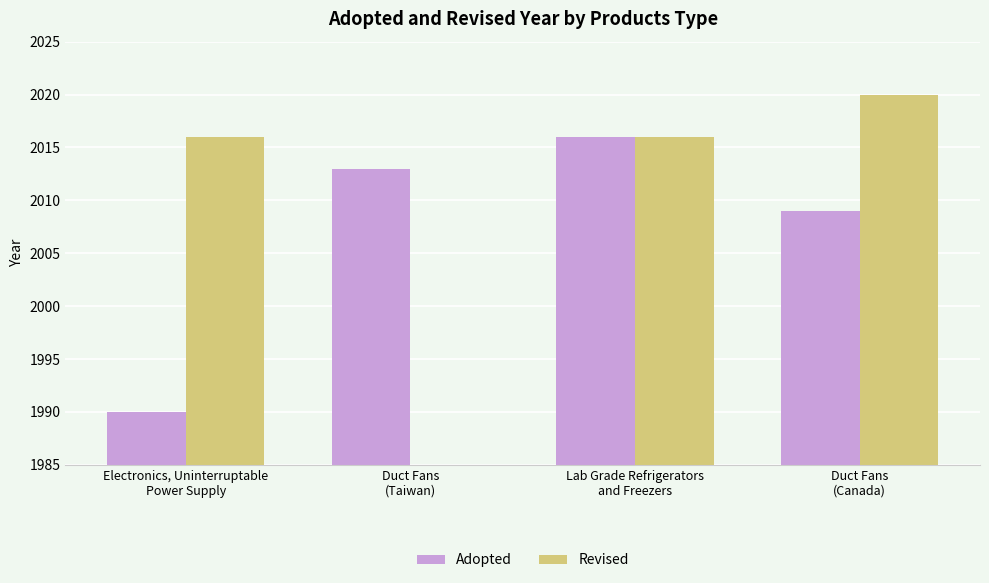

At which label does Revised reach its peak?

Duct Fans
(Canada)